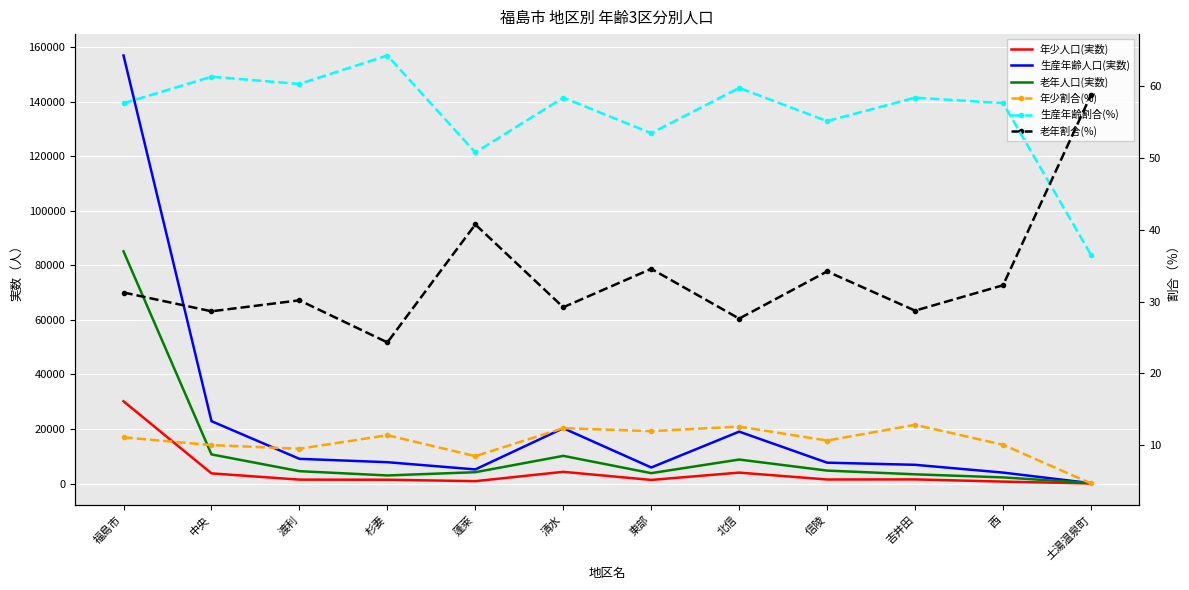

What is the value of the 年少人口(実数) point at the 1st from the left?

30132.0